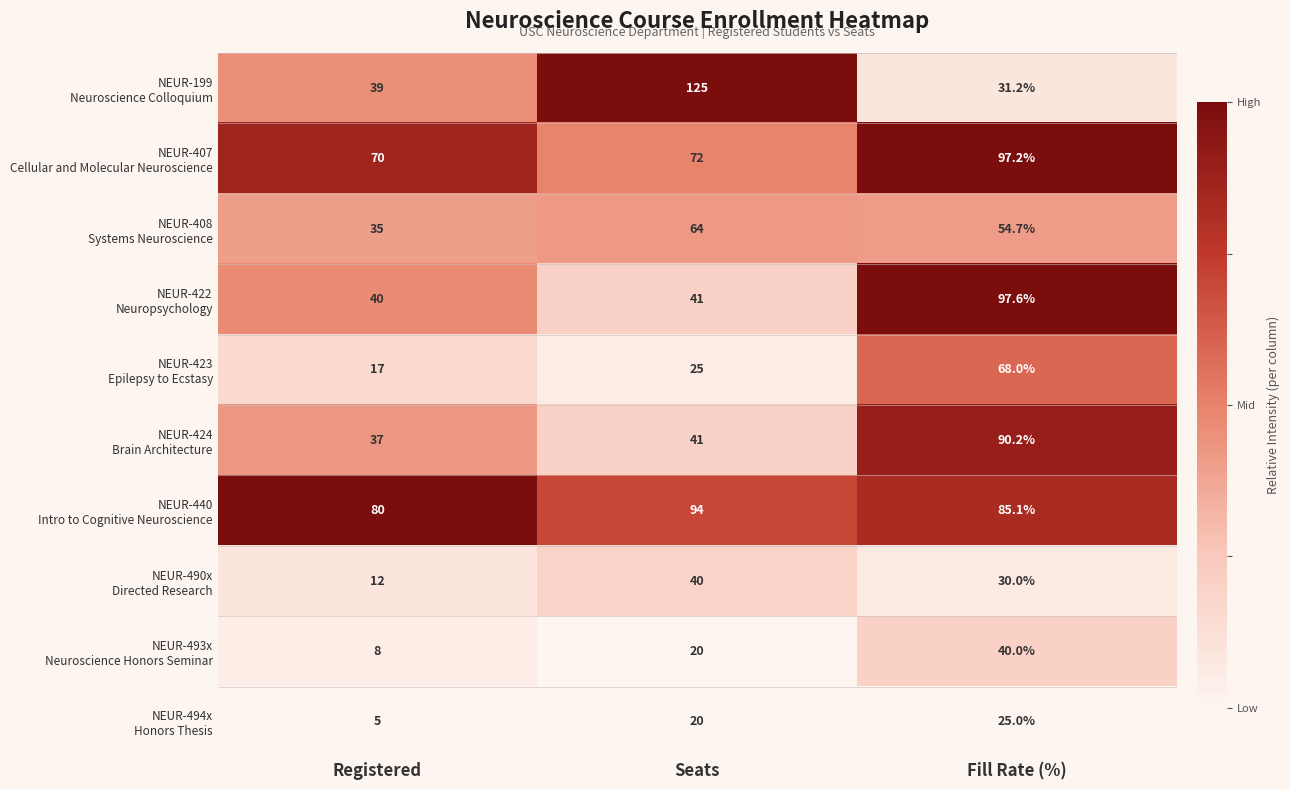

What is the total value across all series at Registered?

343.0